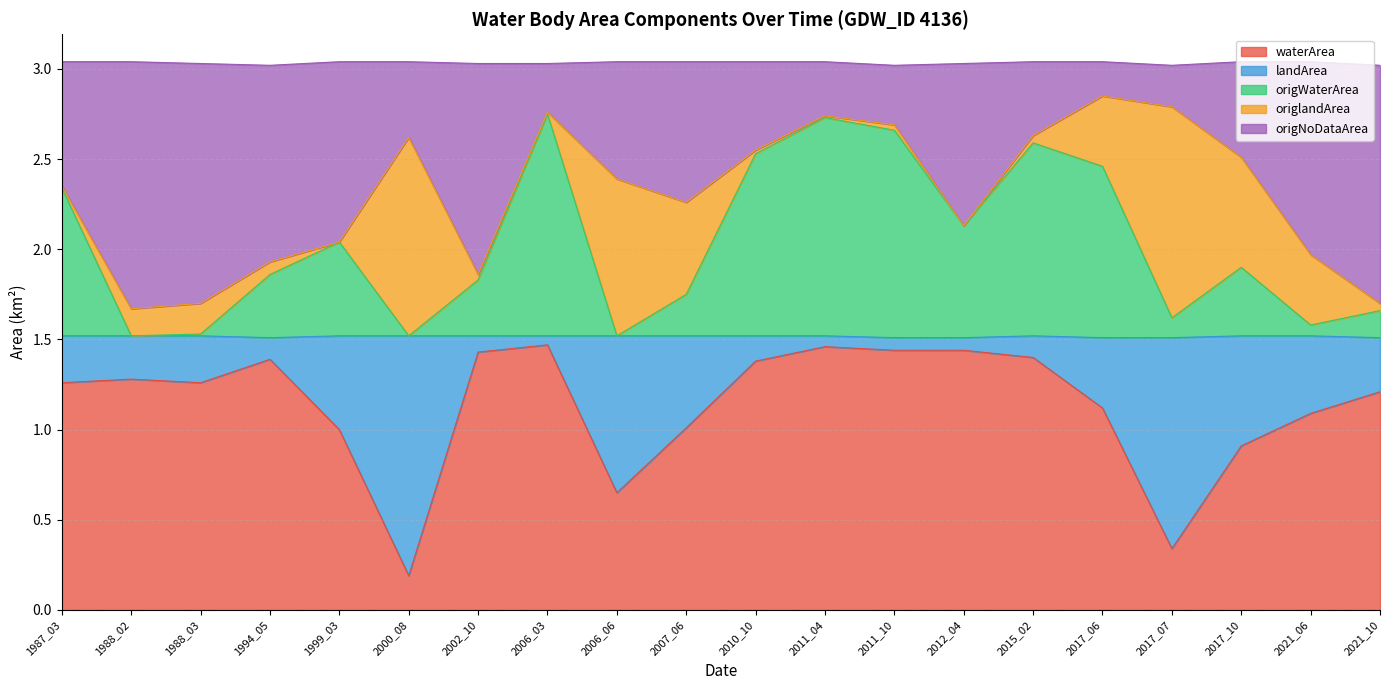

What is the total value across all series at 2012_04?

3.0